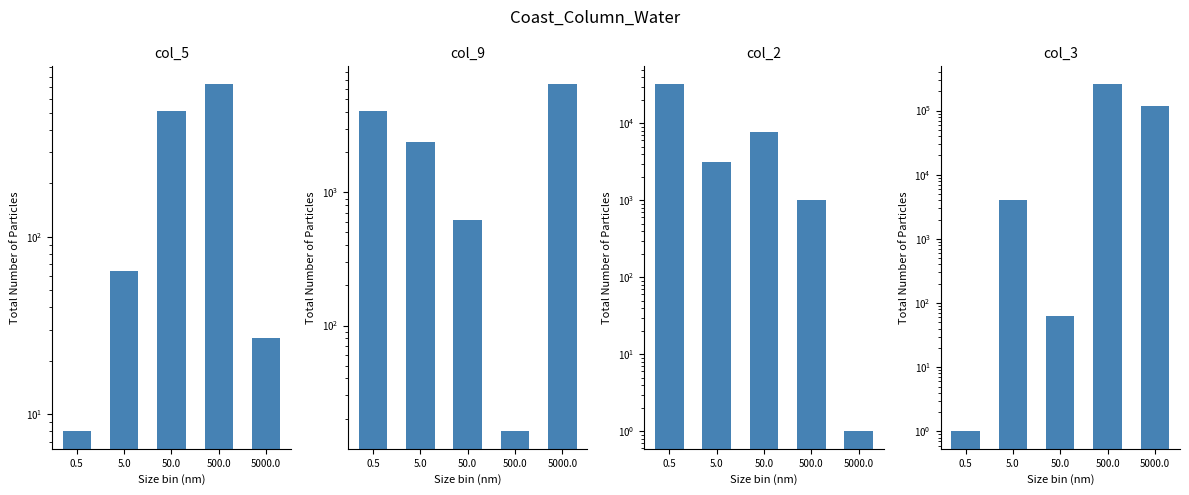

What is the highest value of the col_3 series?

262144